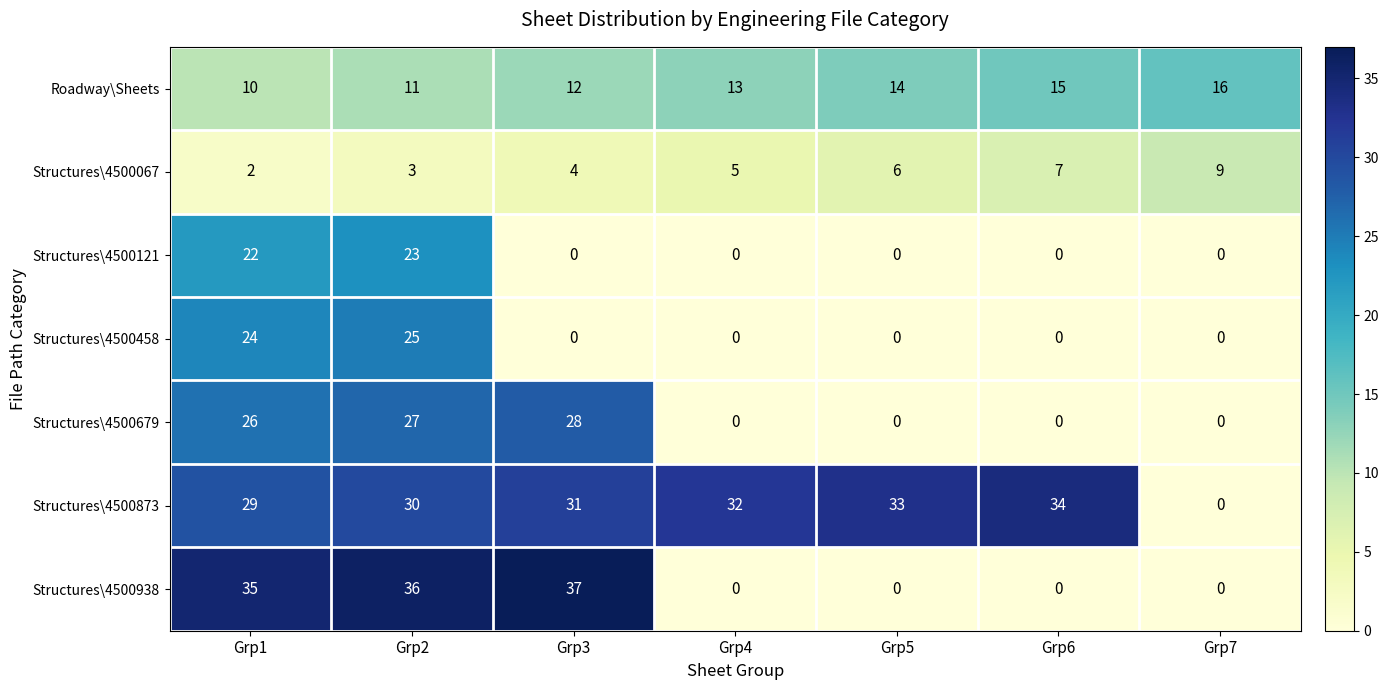

What is the difference between the maximum and minimum values in the Structures\4500121 series?

23